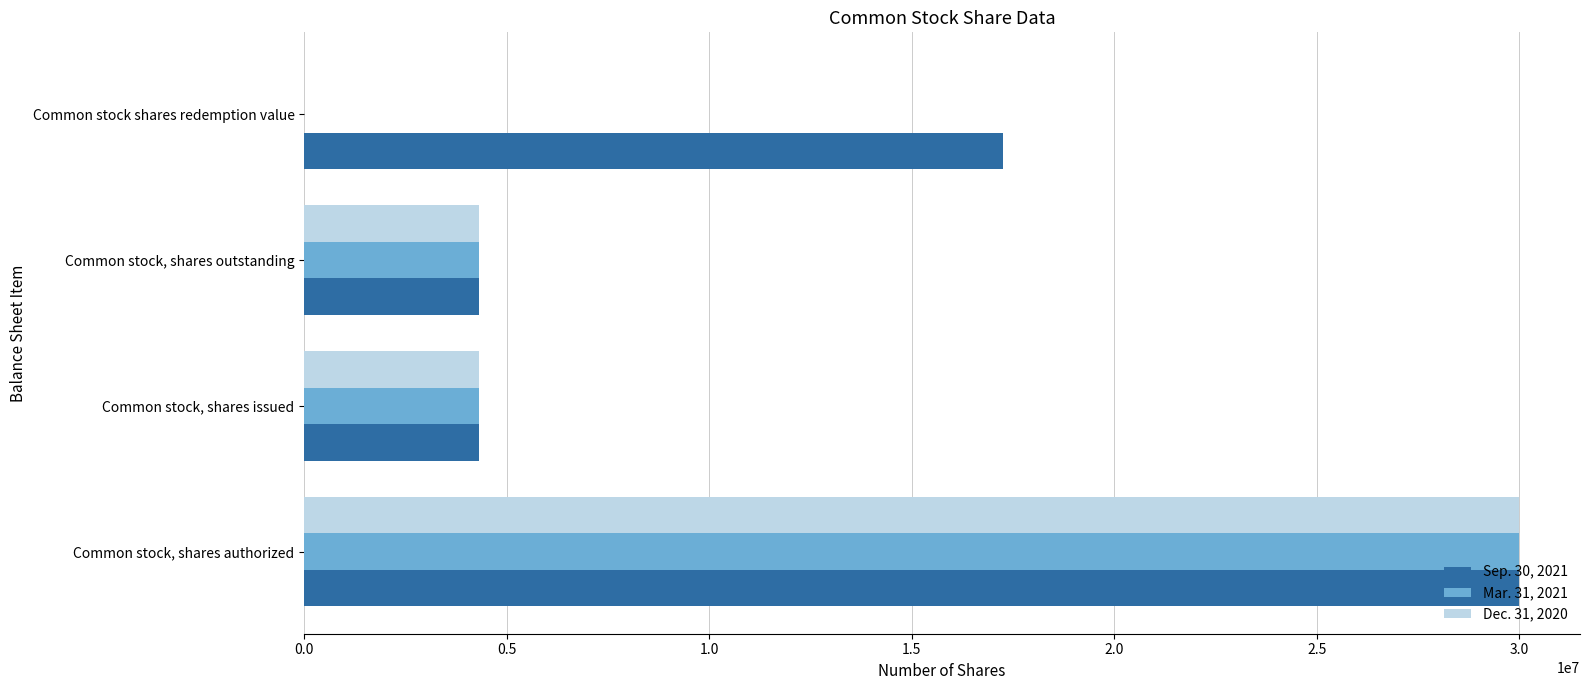

Between Common stock, shares issued and Common stock shares redemption value, which series saw the biggest shift?

Sep. 30, 2021